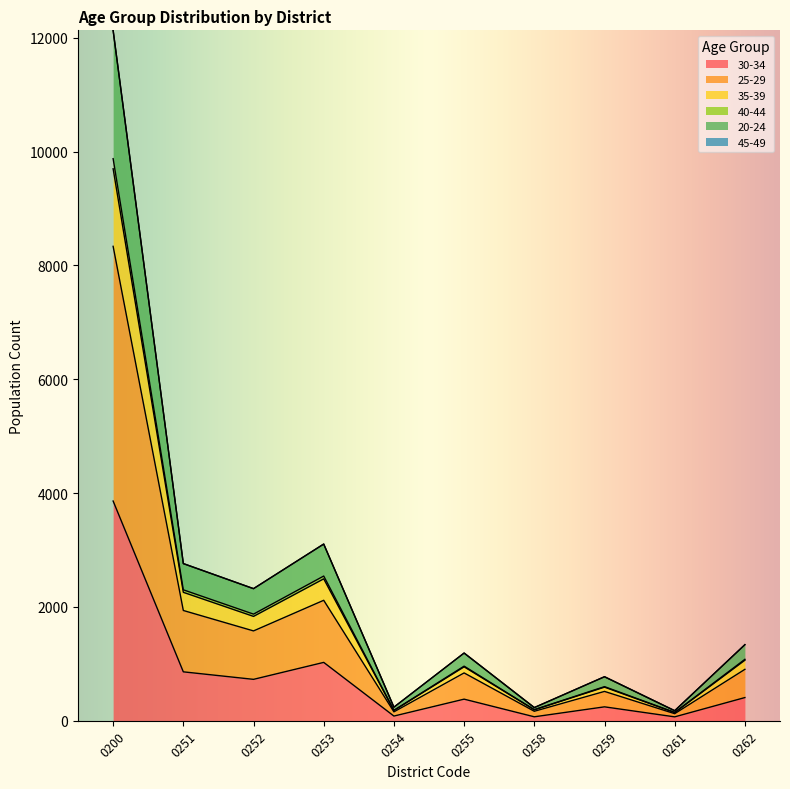

In 30-34, how many points are higher than both neighbors (excluding endpoints)?

3